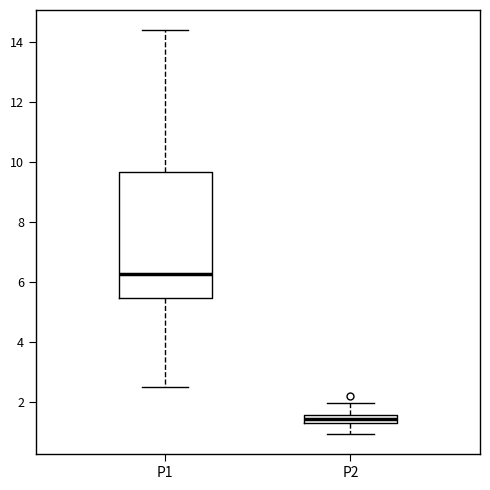

Comparing the boxes themselves (not the whiskers), which one is the tallest?

P1